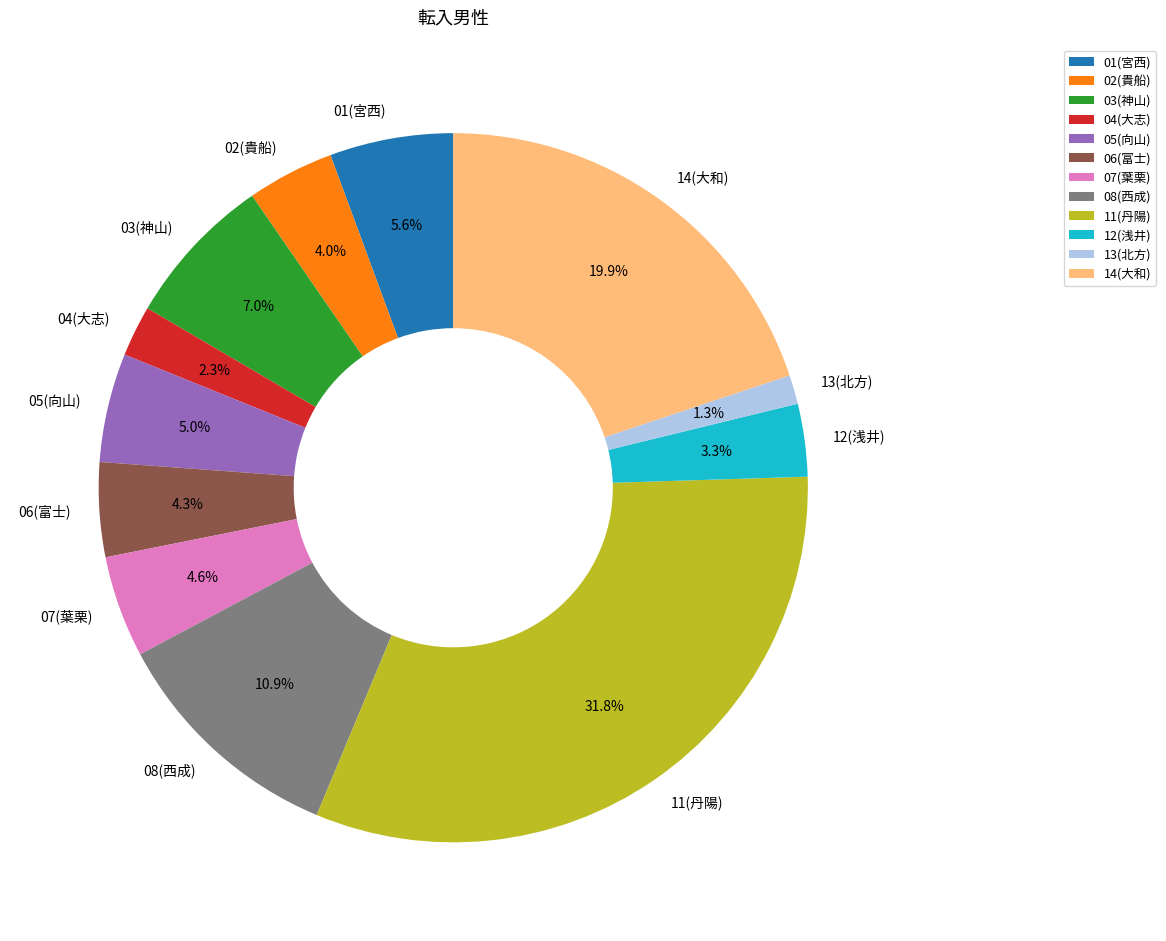

How many segments does this pie chart have?

12